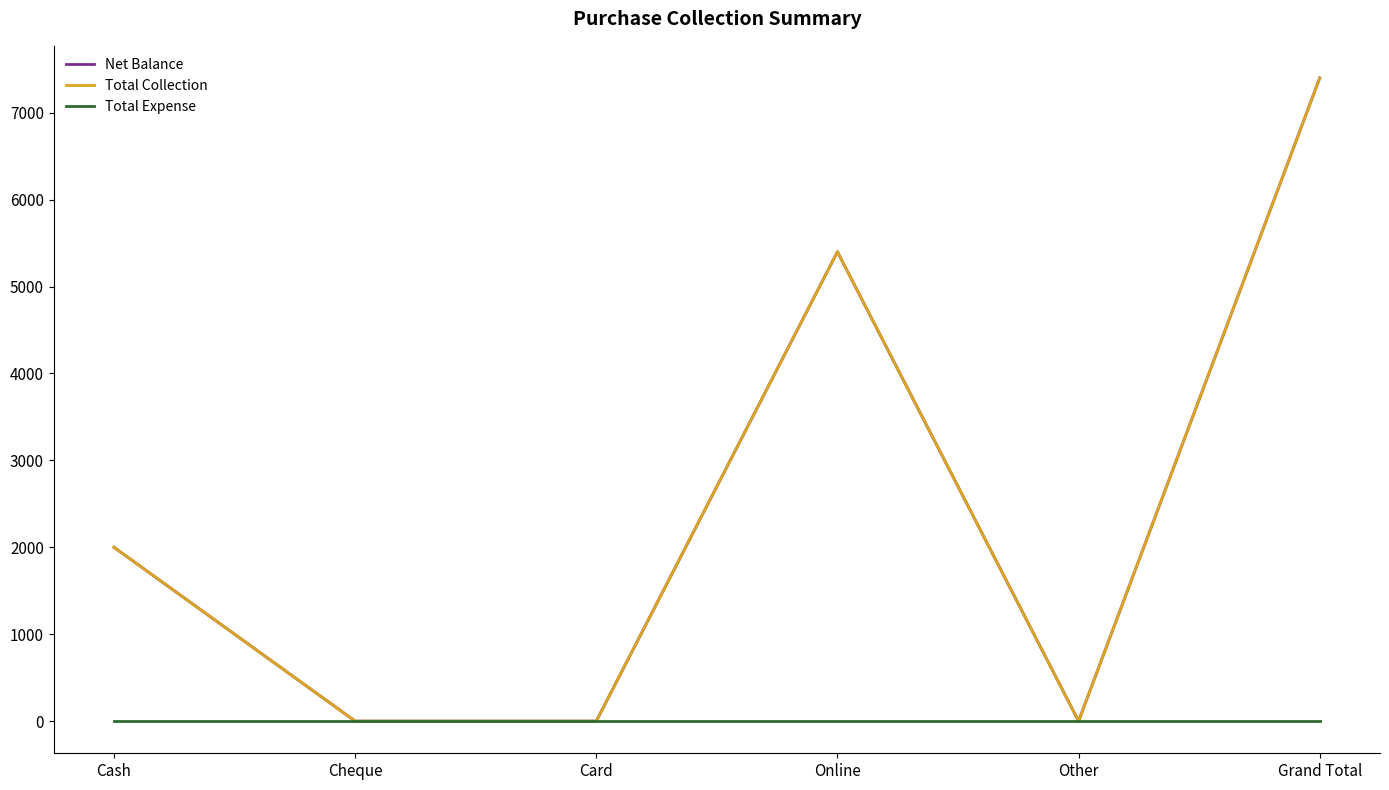

True or false: Total Expense and Total Collection cross at least once.

False